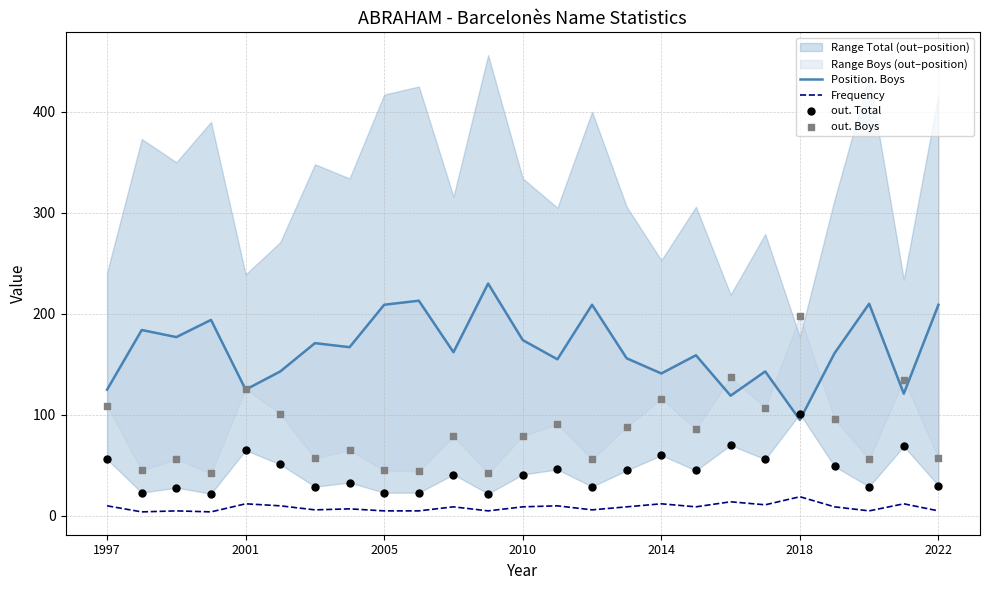

What is the highest value of the Frequency series?

19